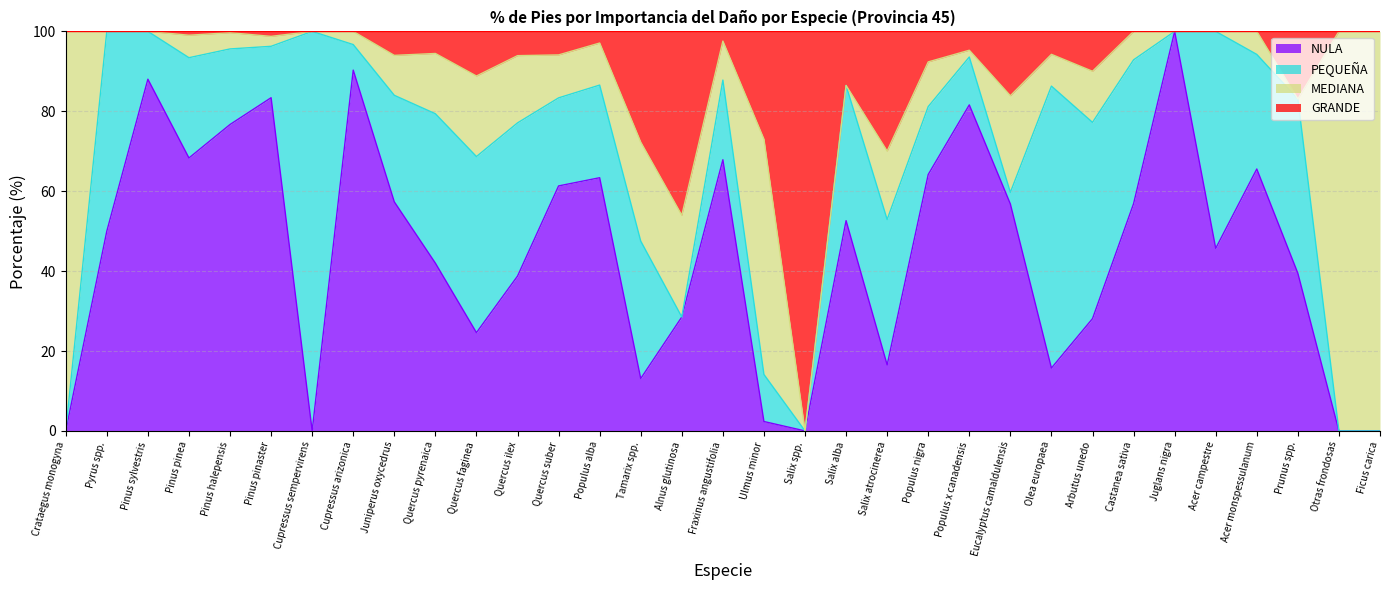

Is it true that NULA equals 13.1 at Tamarix spp.?

True